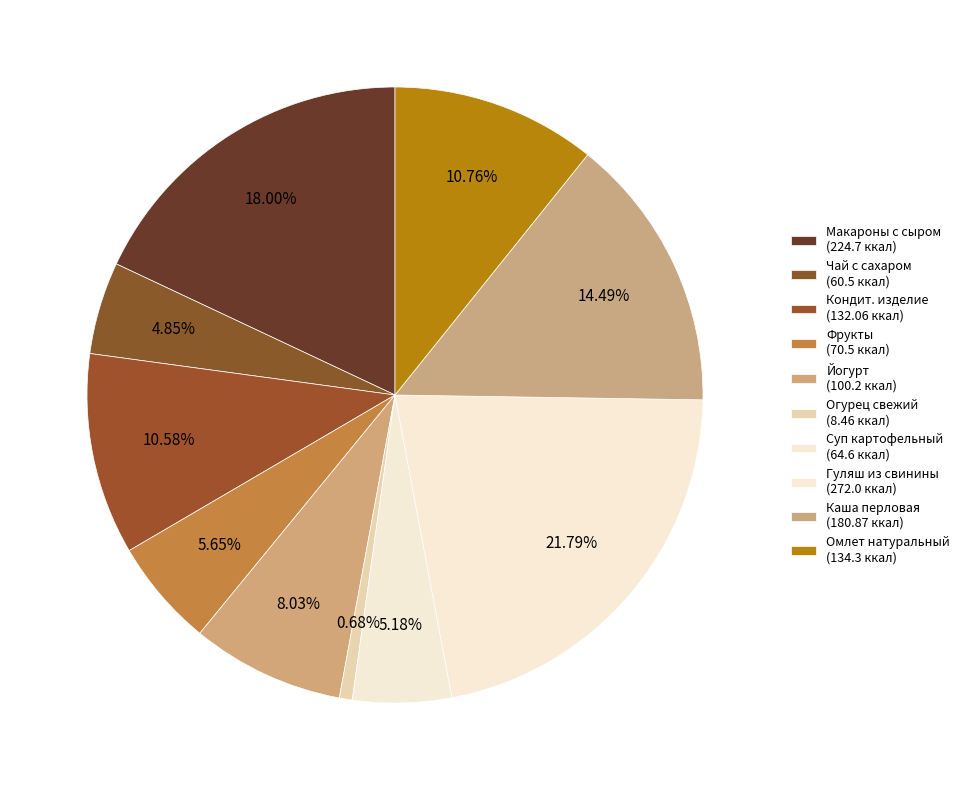

How many slices are in this pie chart?

10